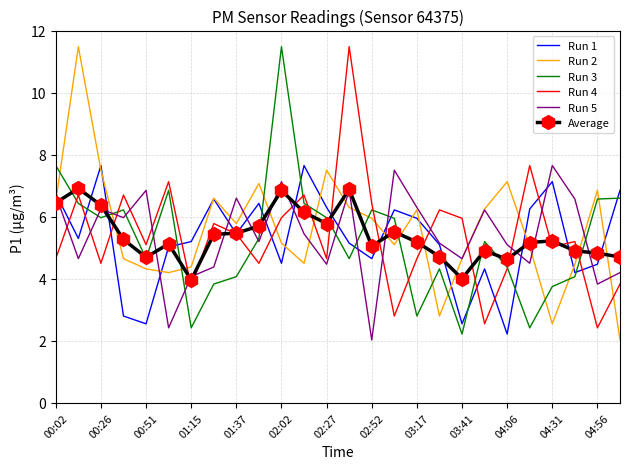

How many values in the Run 5 series are below 5?

10